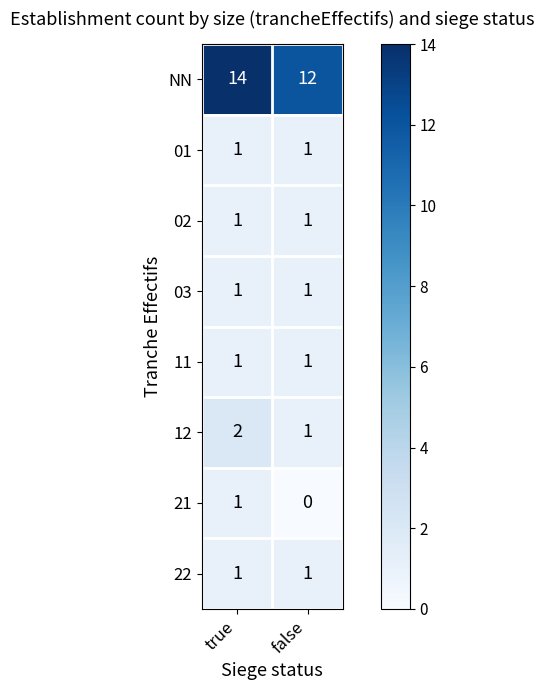

Reading left to right, what are all the values shown in this chart?

NN: 14	12
01: 1	1
02: 1	1
03: 1	1
11: 1	1
12: 2	1
21: 1	0
22: 1	1